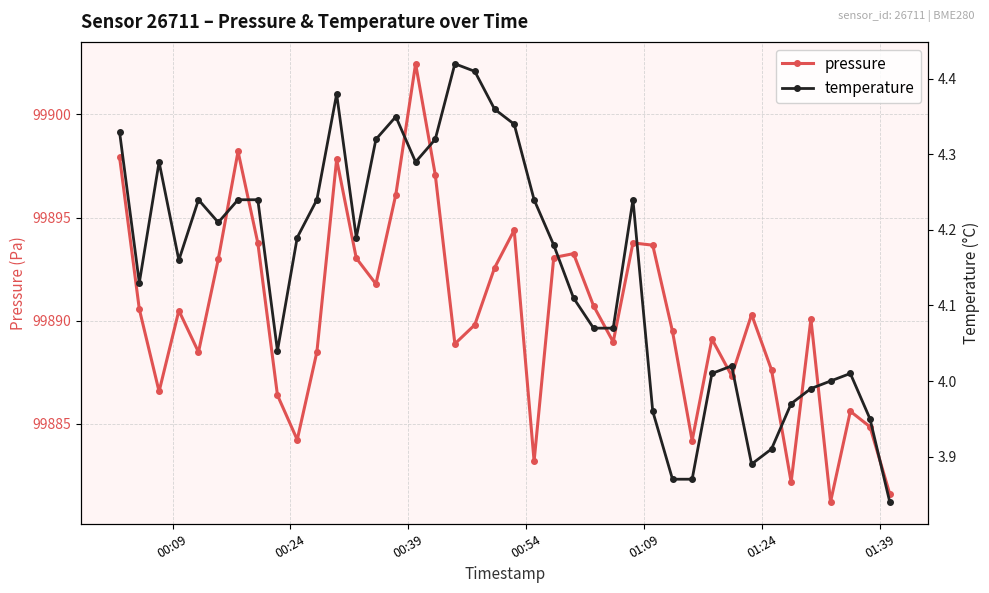

What is the minimum value for pressure?

99881.2